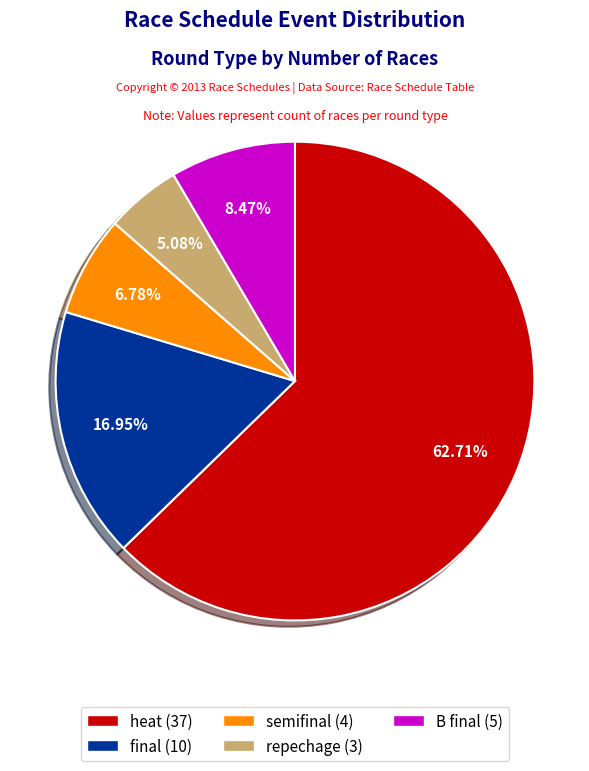

Is there a majority slice in this chart?

Yes